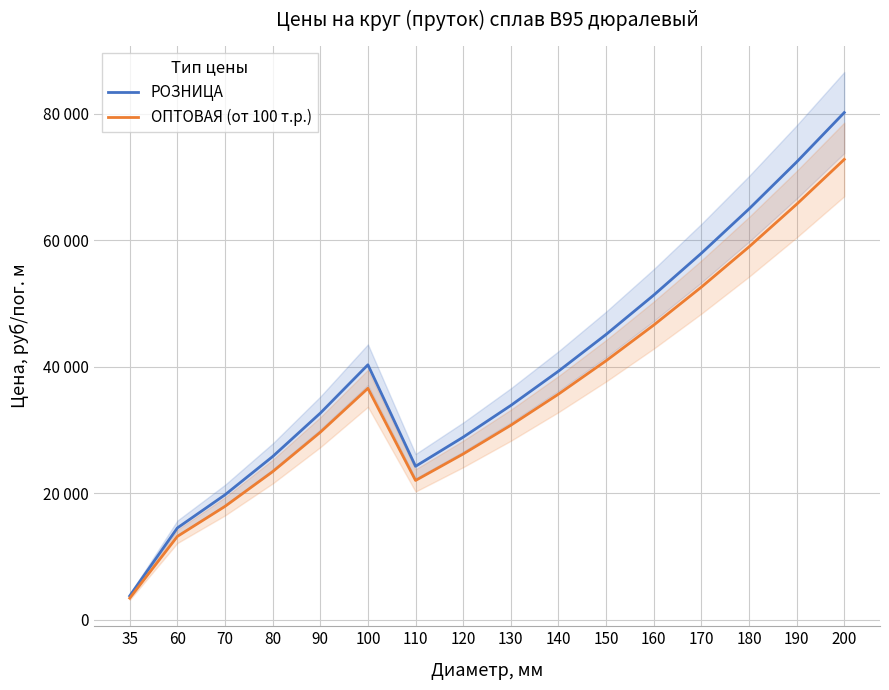

True or false: РОЗНИЦА has more than 0 points higher than both neighbors.

True